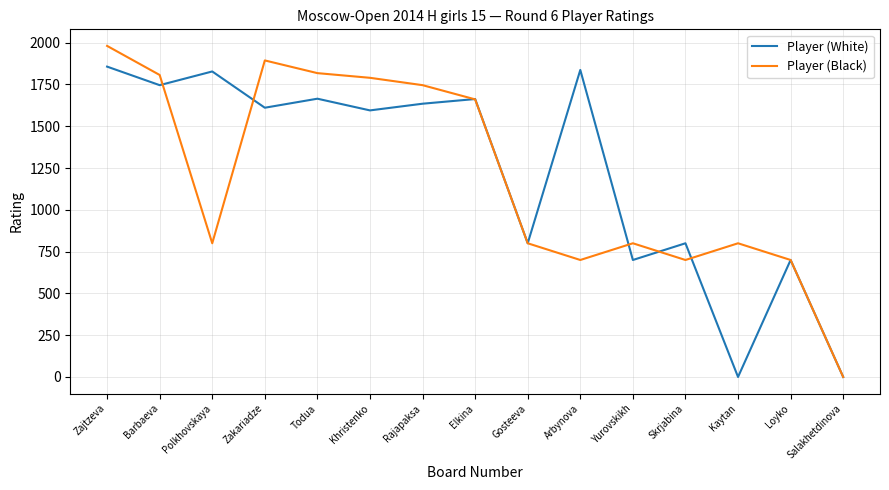

What is the approximate value of Player (White) at Zajtzeva?

1857